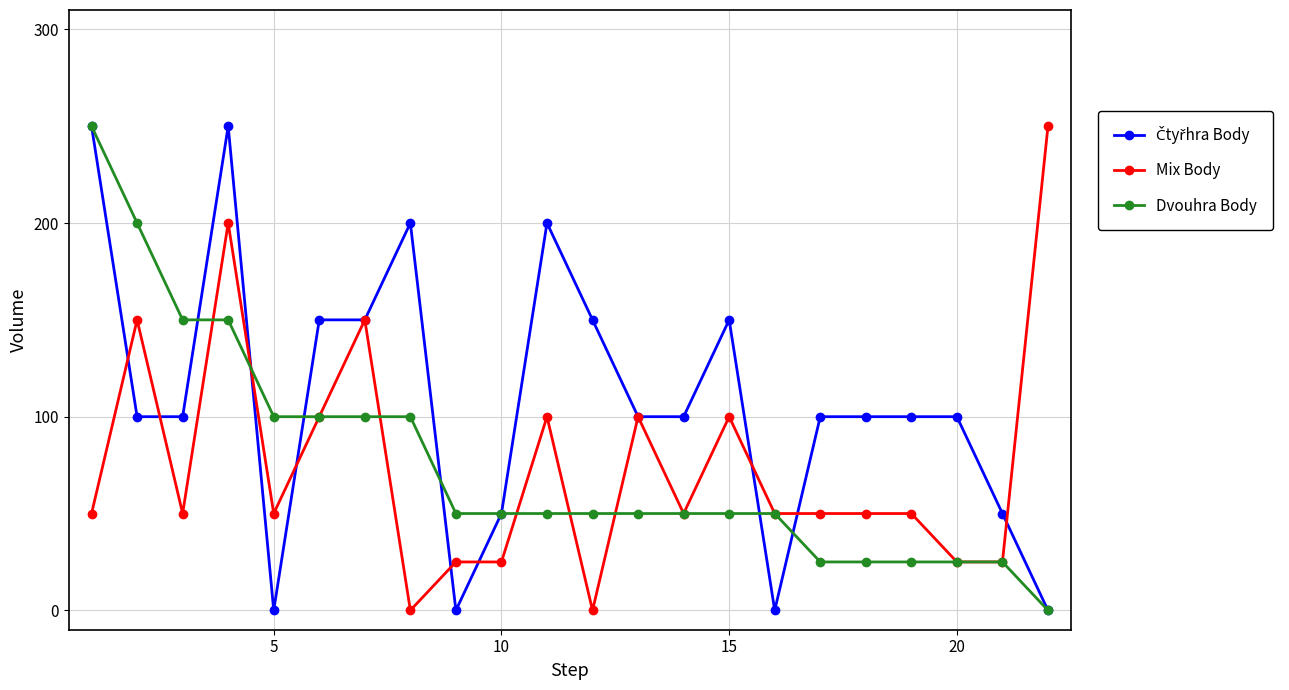

What is the maximum value for Mix Body?

250